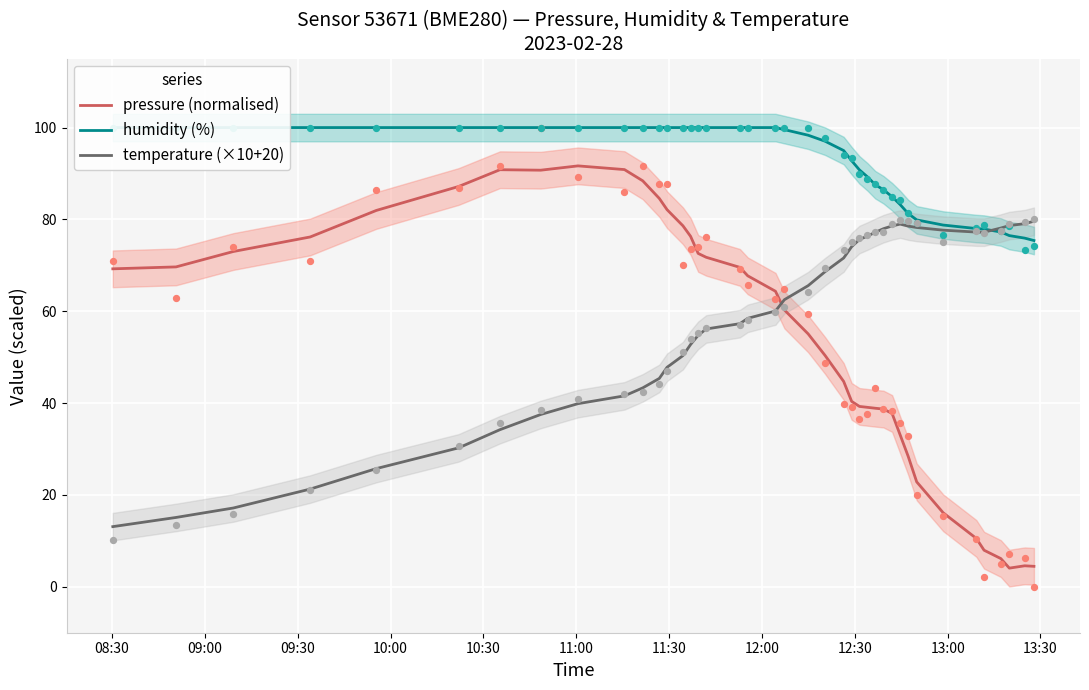

Which series has the largest Y range (max minus min)?

pressure (normalised)